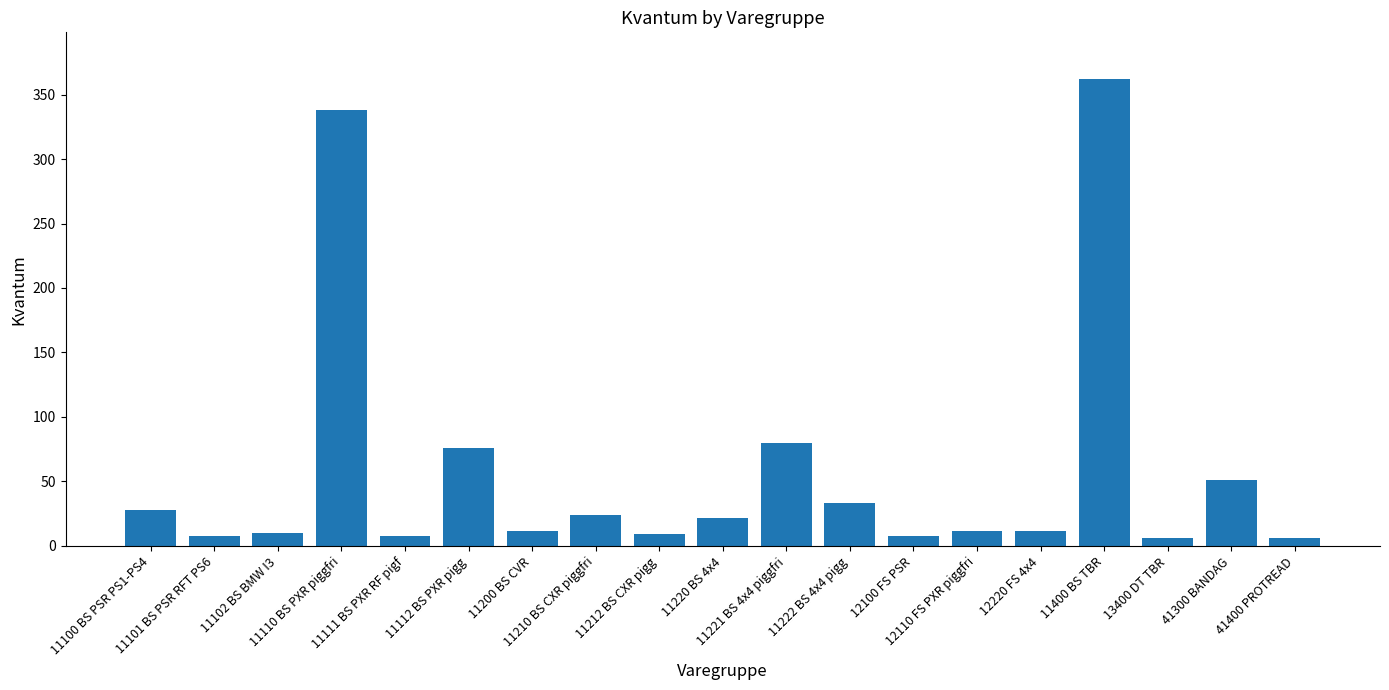

What is the greatest value displayed?

362